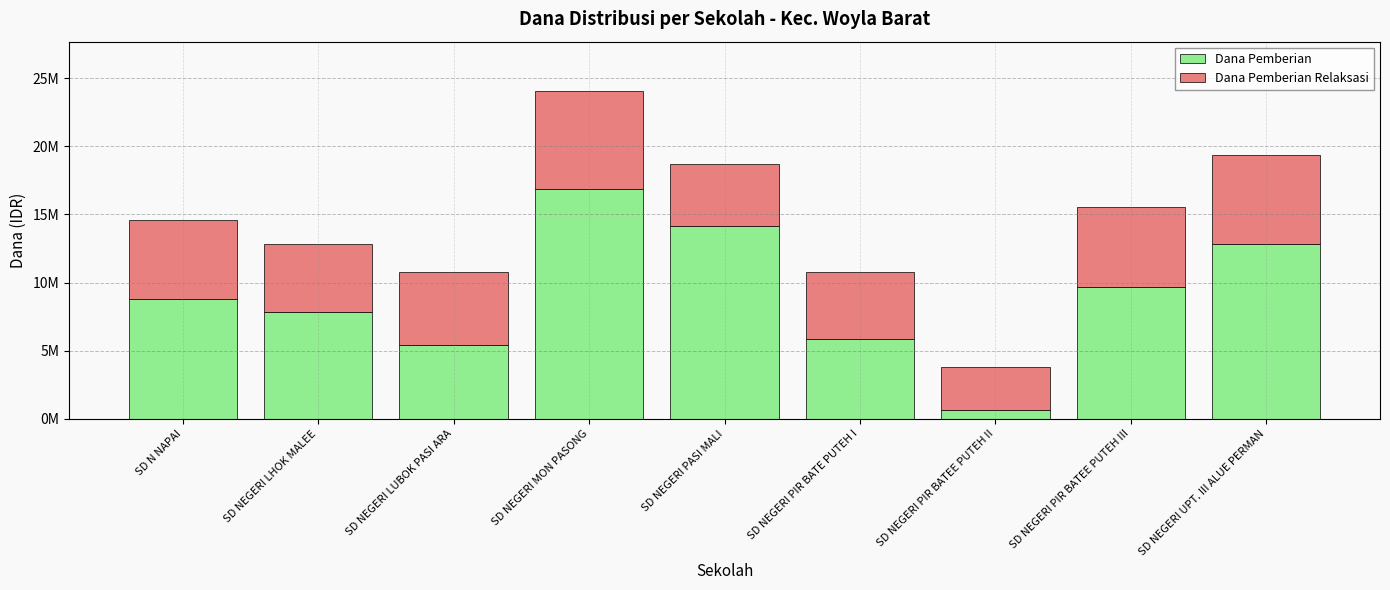

Rank the series by their average value, from lowest to highest.

Dana Pemberian Relaksasi, Dana Pemberian